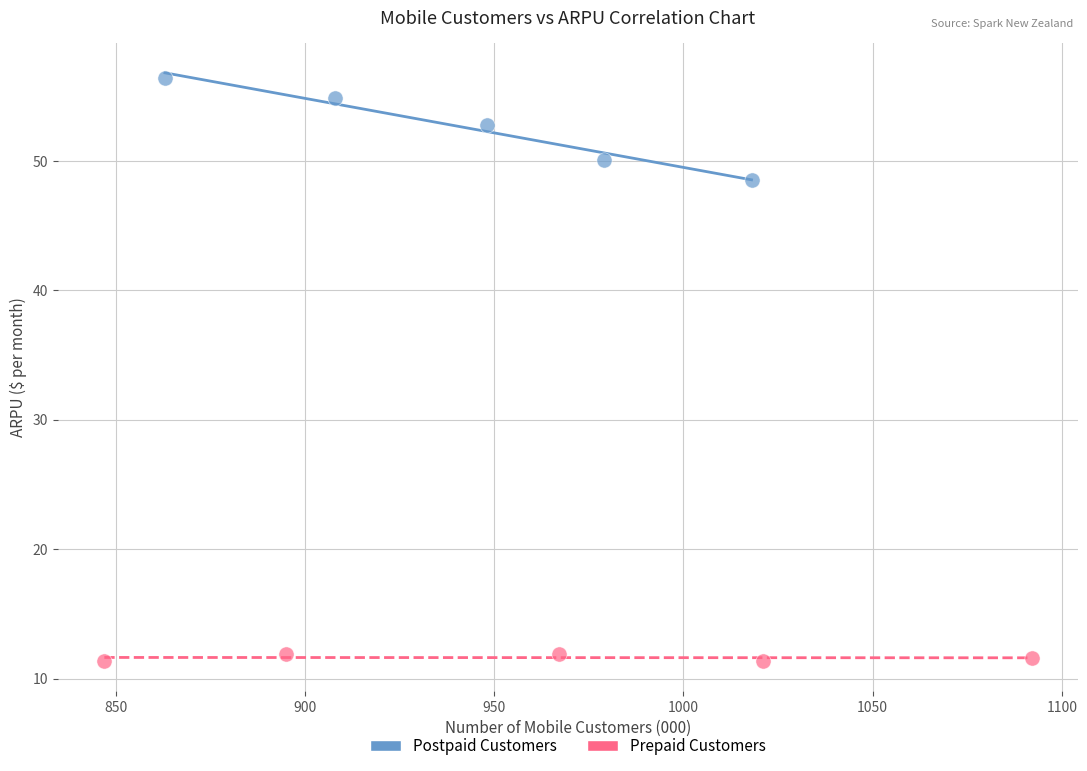

Which series reaches the minimum Y coordinate?

Prepaid Customers